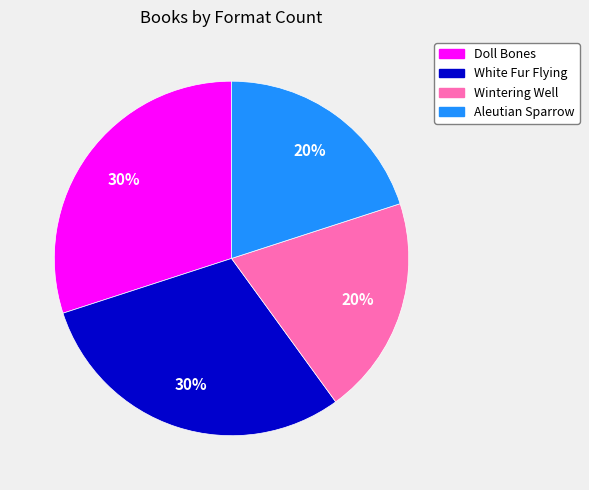

The Wintering Well slice represents 12% of the pie. True or false?

False